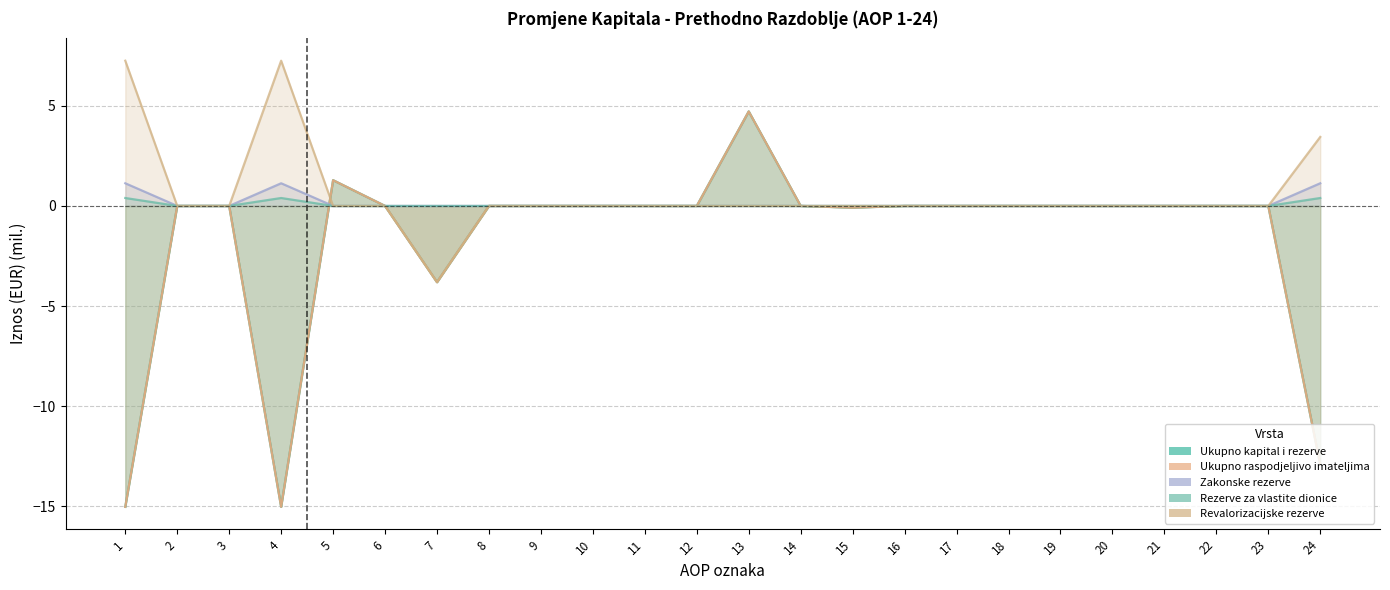

List the labels in order of Ukupno raspodjeljivo imateljima value, largest first.

13, 5, 2, 3, 6, 8, 9, 10, 11, 12, 14, 16, 17, 18, 19, 20, 21, 22, 23, 15, 7, 24, 1, 4